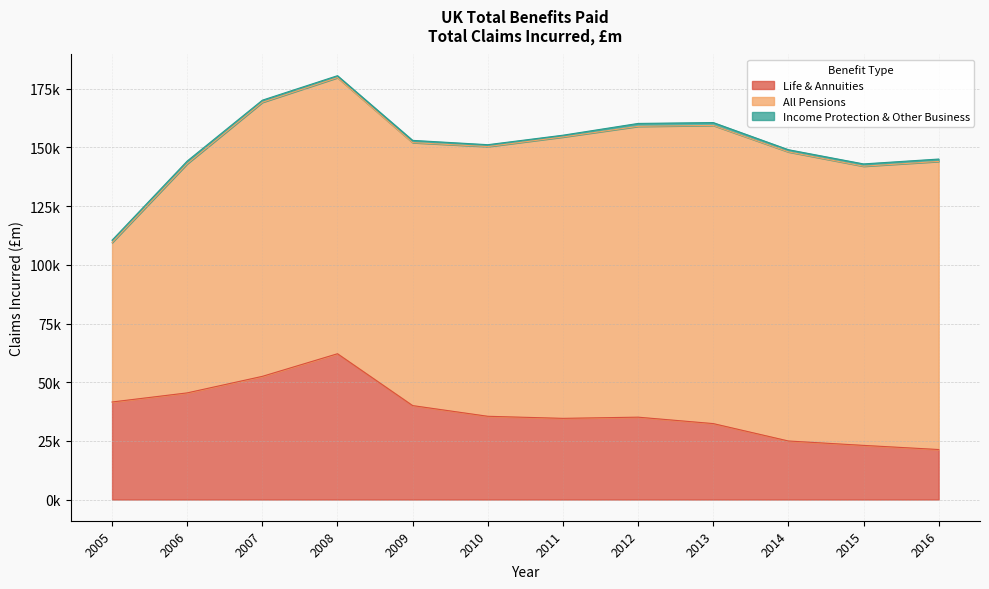

How many data points in Income Protection & Other Business are above 976?

6